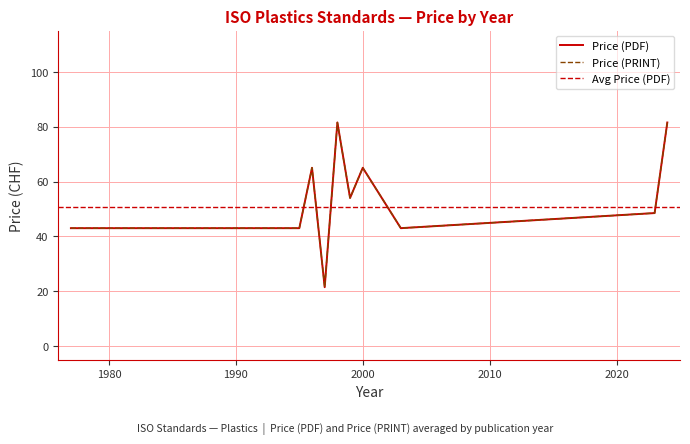

True or false: Price (PDF) has a value of 28 at 2023.

False